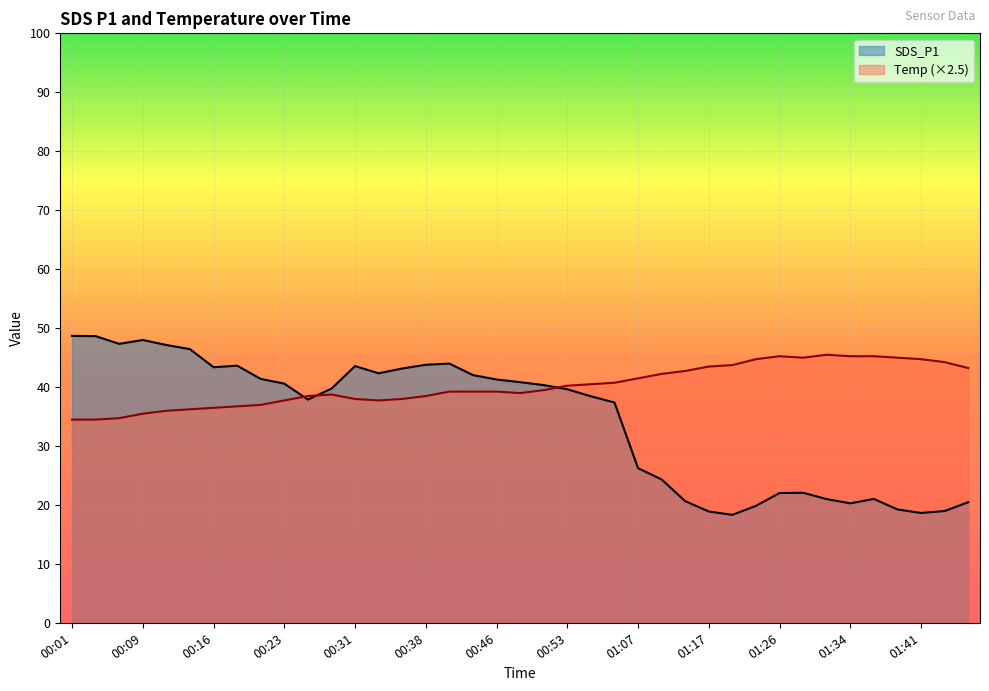

After their last crossing, which series has the higher values: Temp or SDS_P1?

Temp